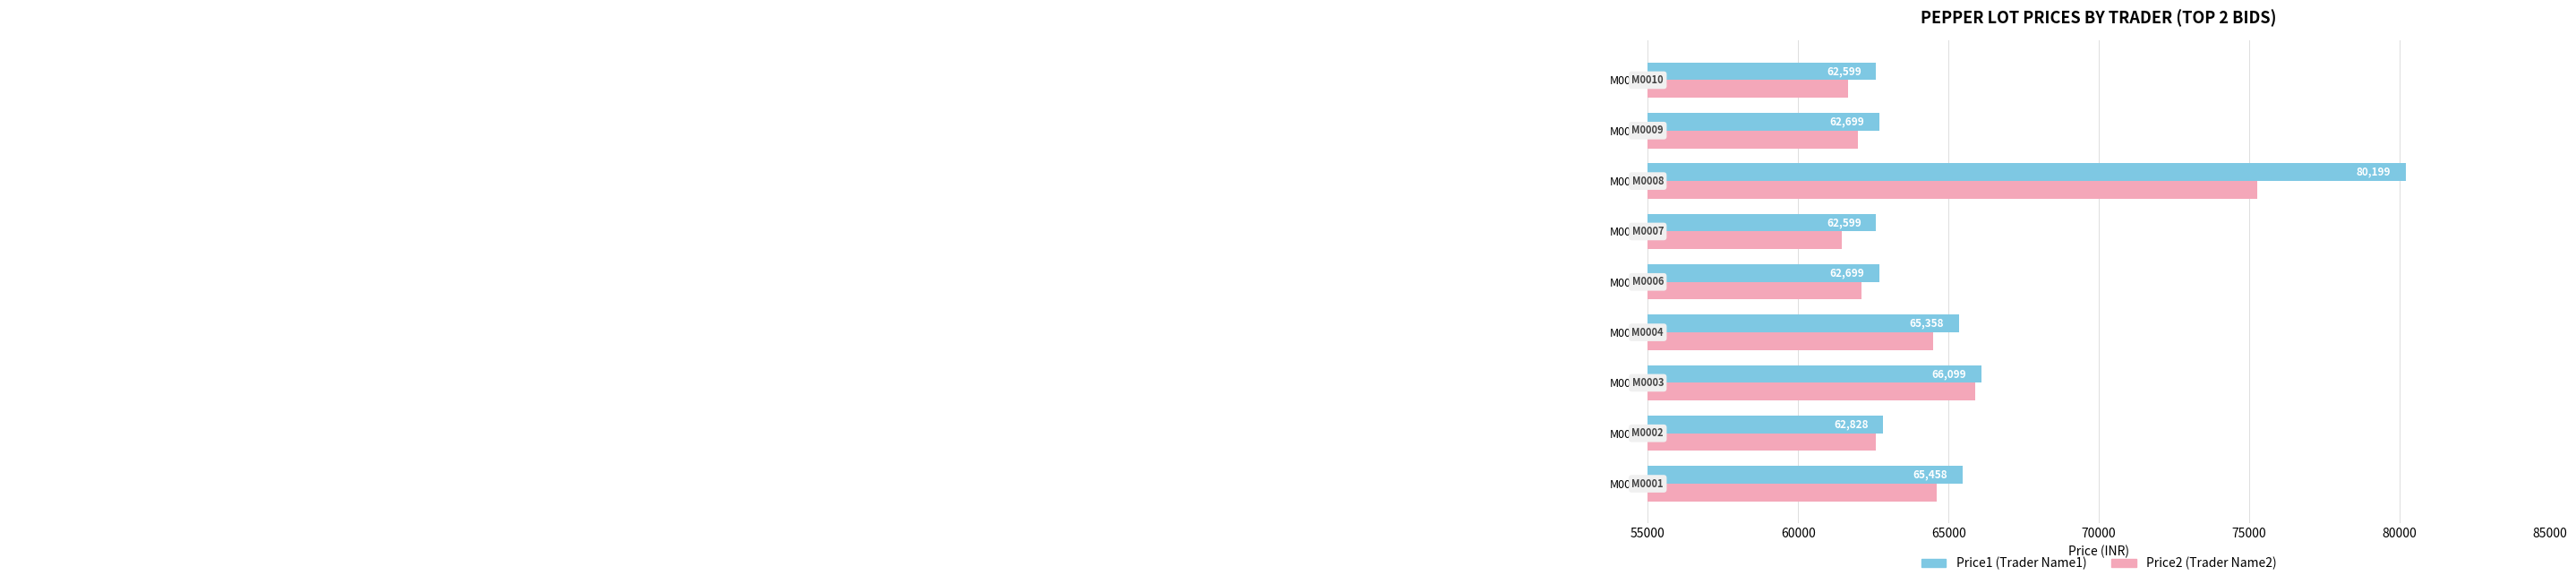

What is the difference between the maximum and minimum values in the Price2 (Trader Name2) series?

13830